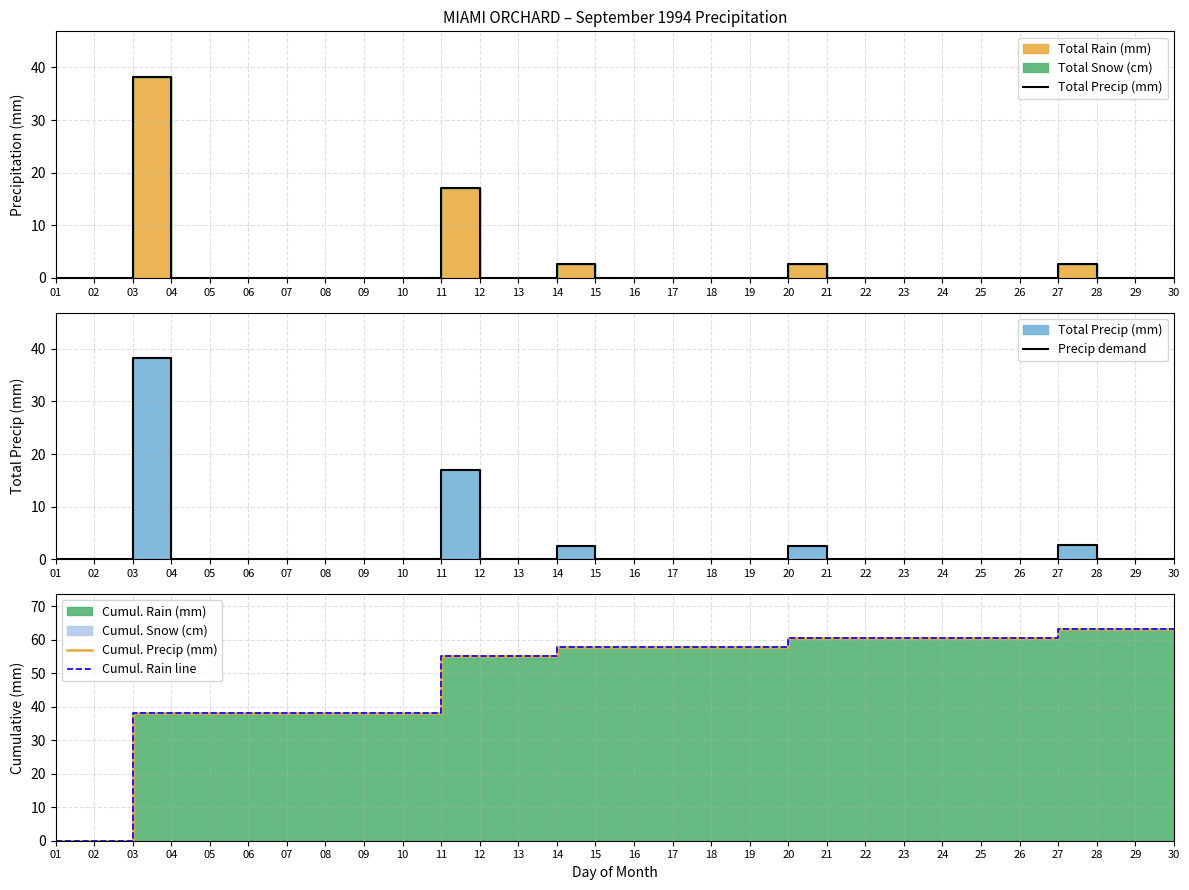

At 04, list the series in order from smallest to largest.

Total Precip (mm), Precip demand, Cumul. Precip (mm), Cumul. Rain line